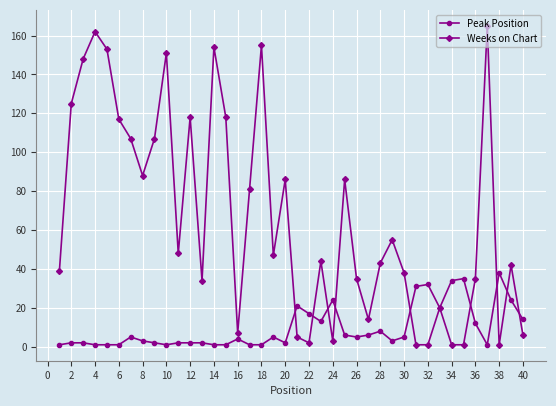

List the series in order of their peak value, highest first.

Weeks on Chart, Peak Position